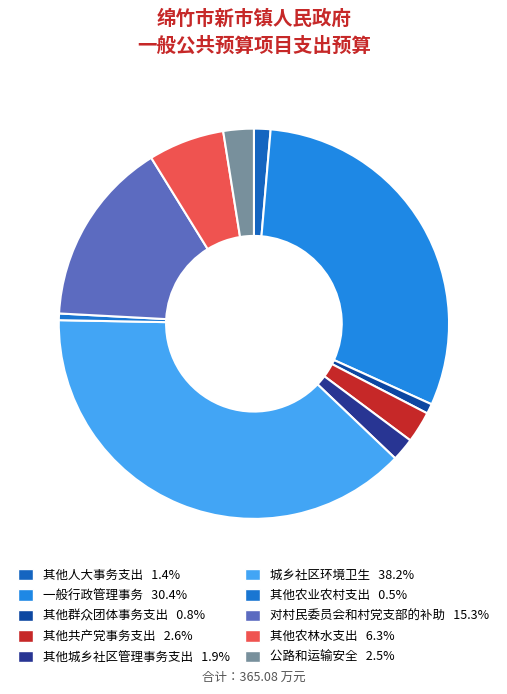

Count the number of slices in the pie.

10